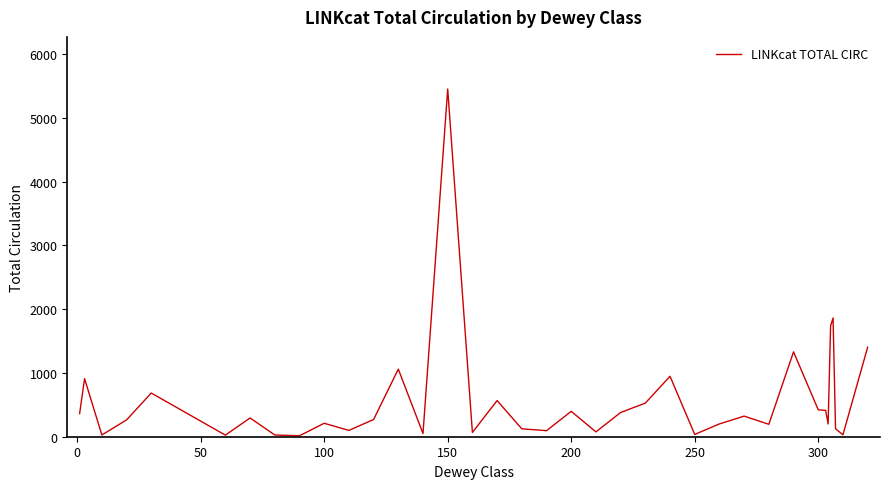

What is the greatest value displayed?

5453